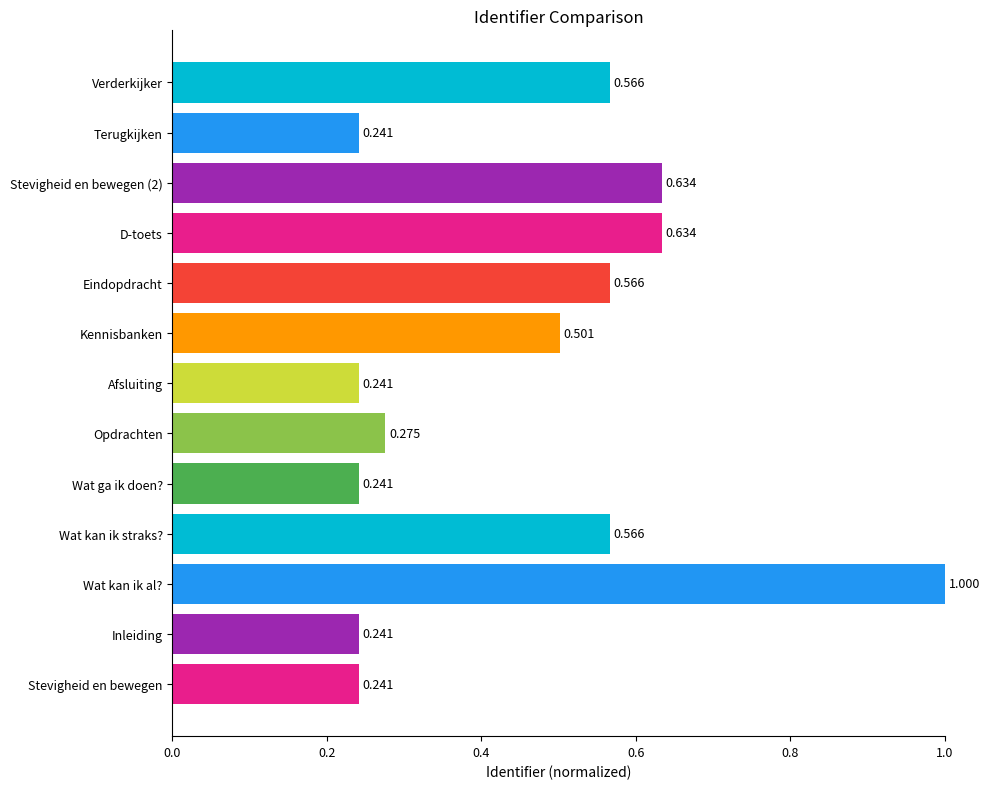

Are the bars horizontal?

Yes